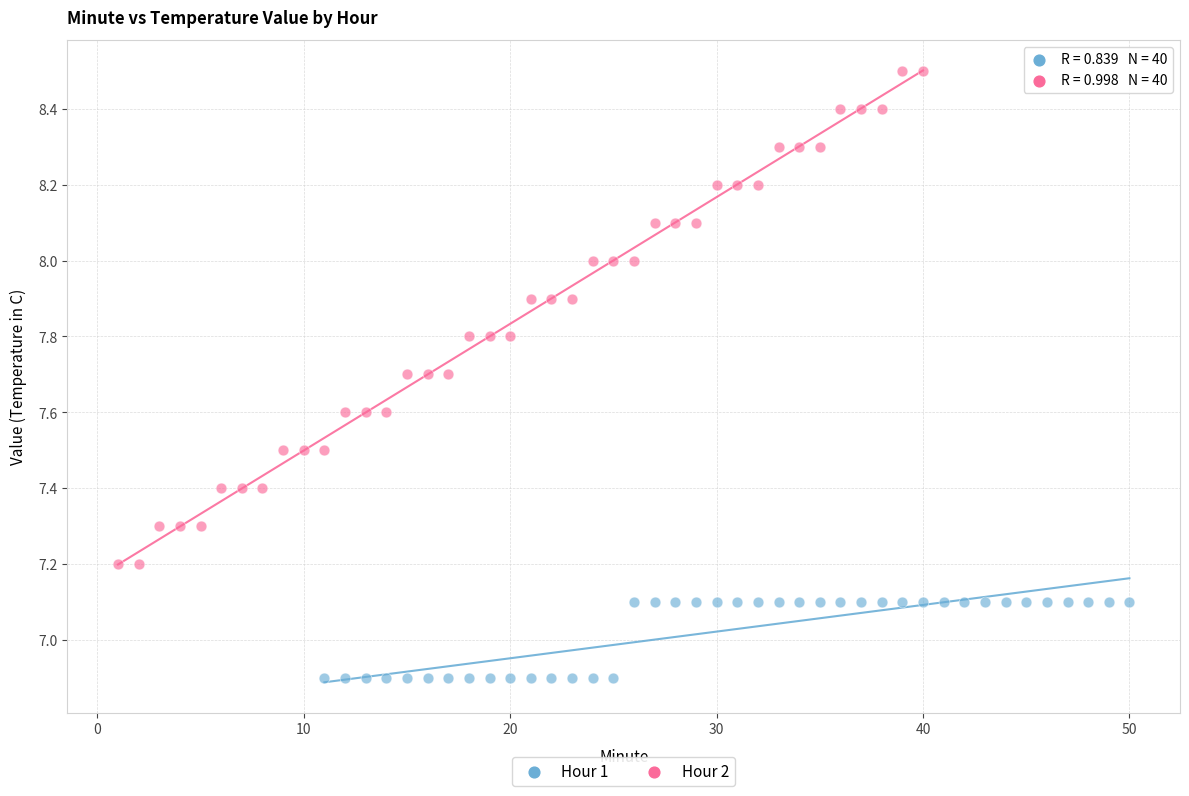

Which series has the widest spread of Y values?

Hour 2